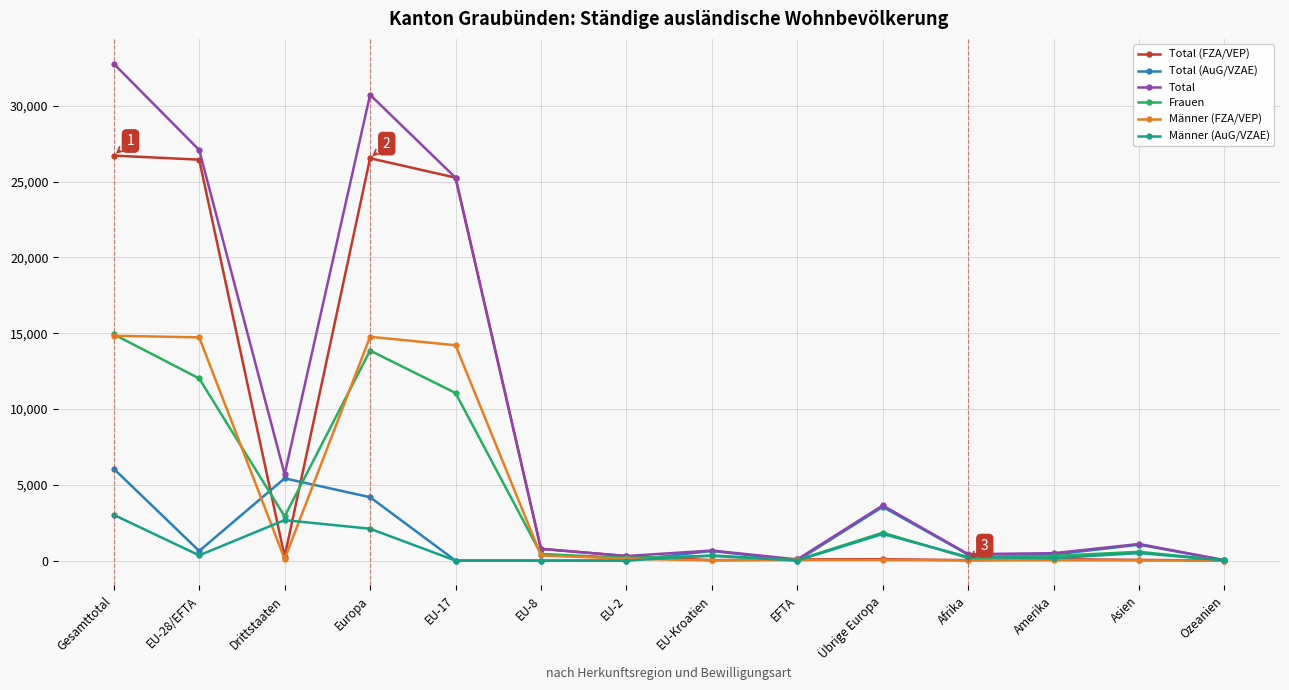

The Total (AuG/VZAE) series shows 398 at Amerika. True or false?

True